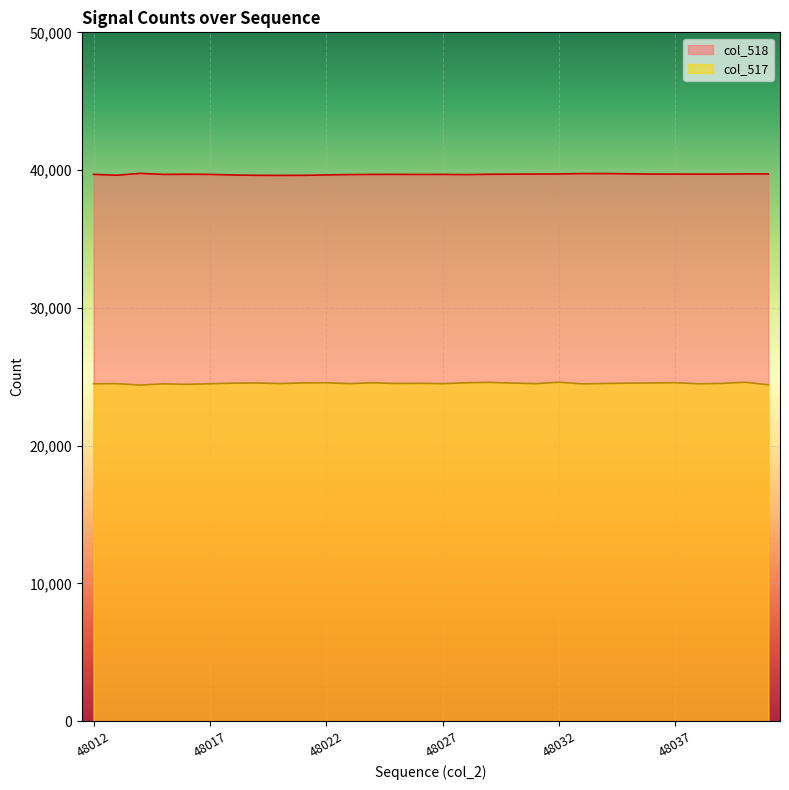

Where does the col_517 series first go above 24518?

48018